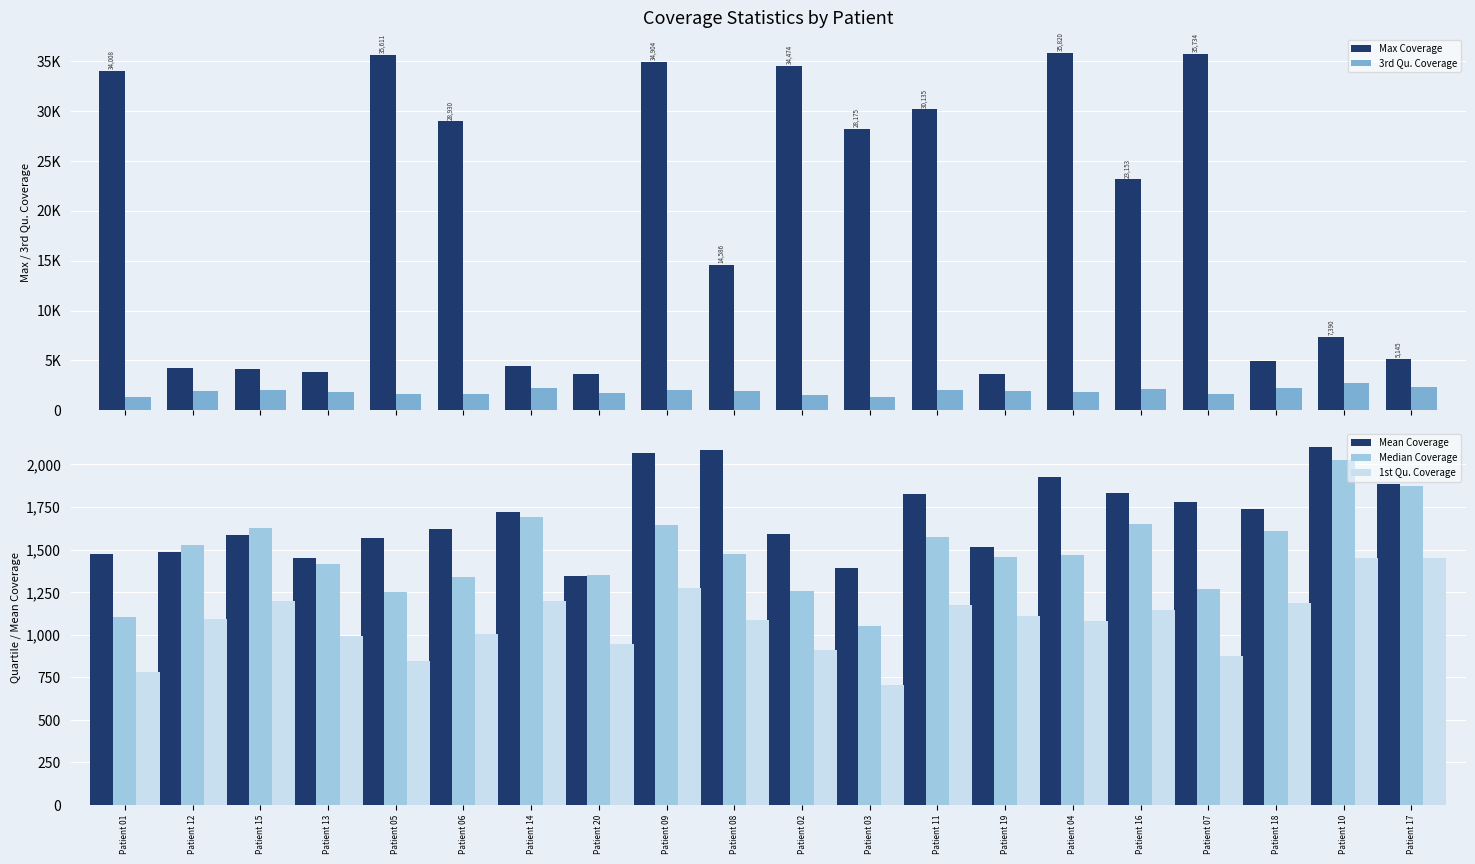

How many categories are shown in the chart?

20